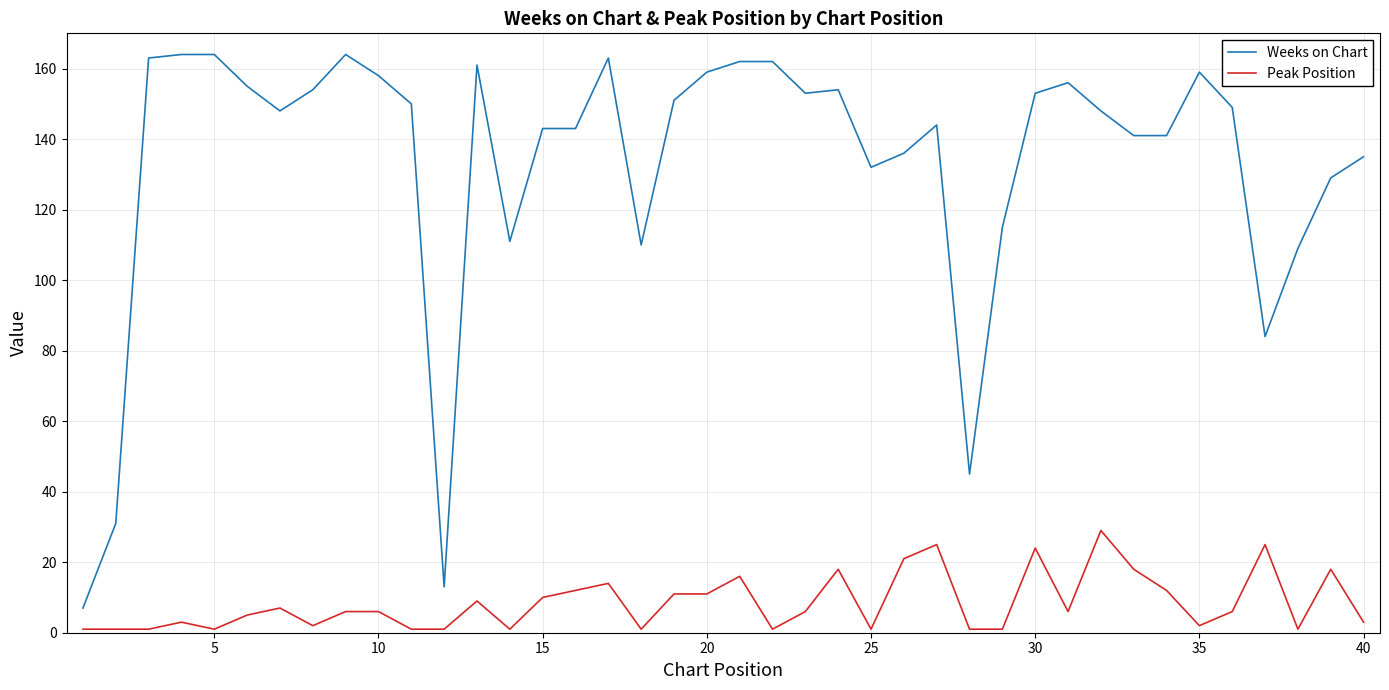

What is the difference between the maximum and second lowest values in the Weeks on Chart series?

151